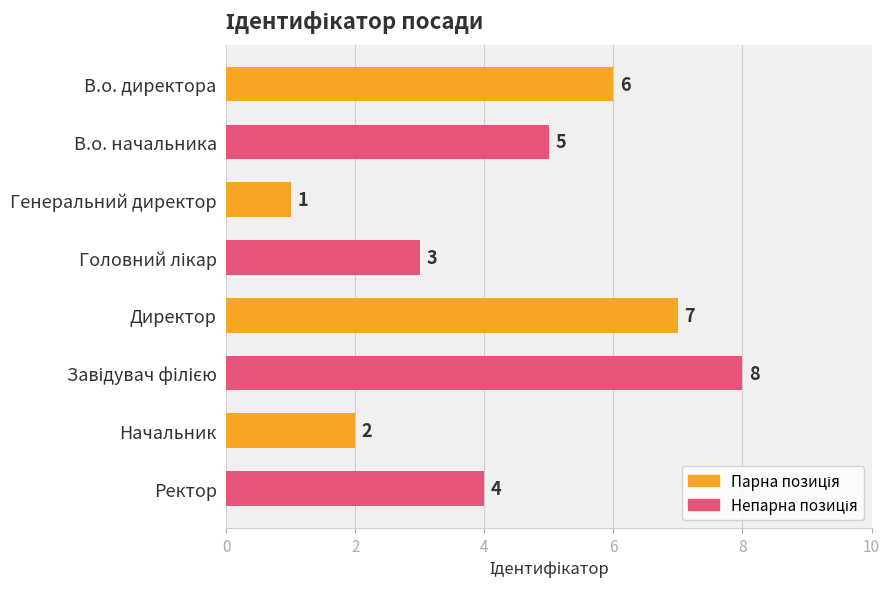

Count the values in the range 3 to 7.

5